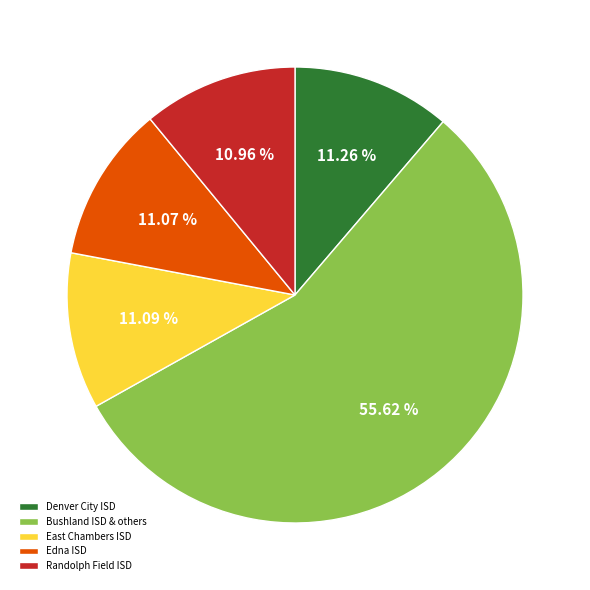

Between Bushland ISD & others and Edna ISD, which is larger?

Bushland ISD & others